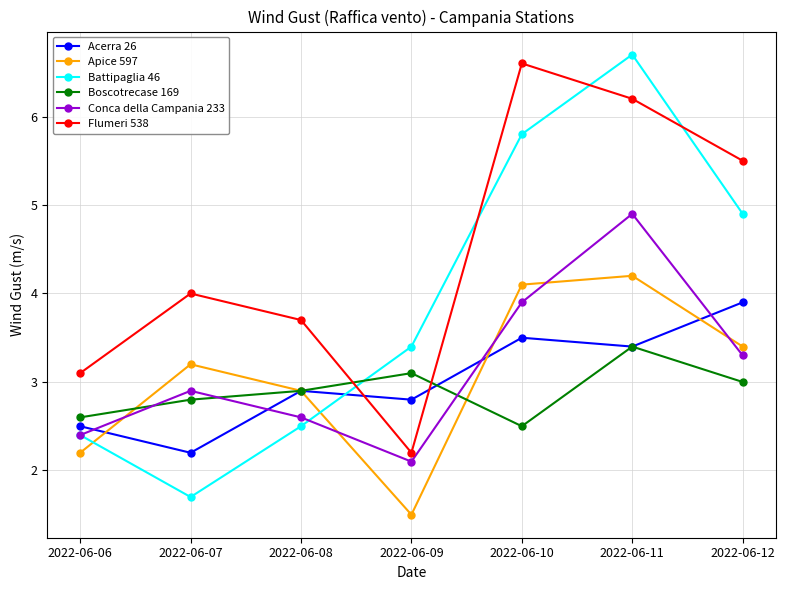

Between 2022-06-06 and 2022-06-10, which series saw the biggest shift?

Flumeri 538